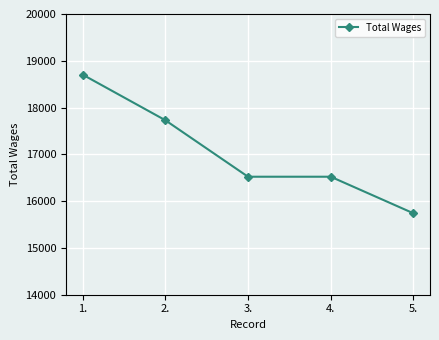

What is the change in value from 2. to 5.?

-1990